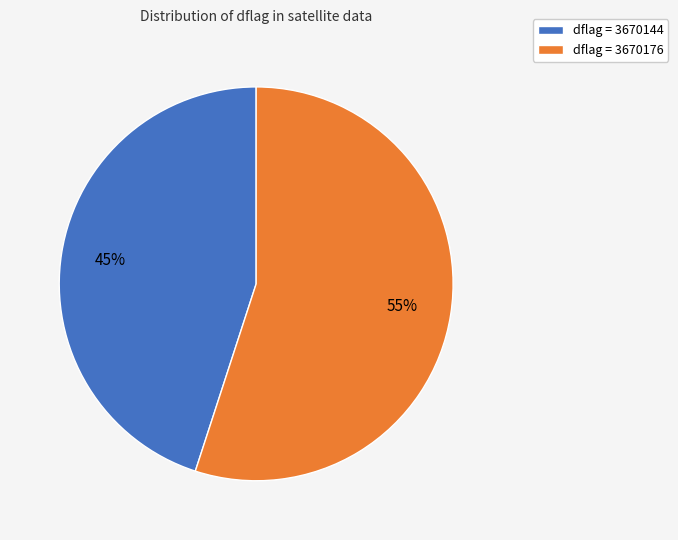

Is there a majority slice in this chart?

Yes